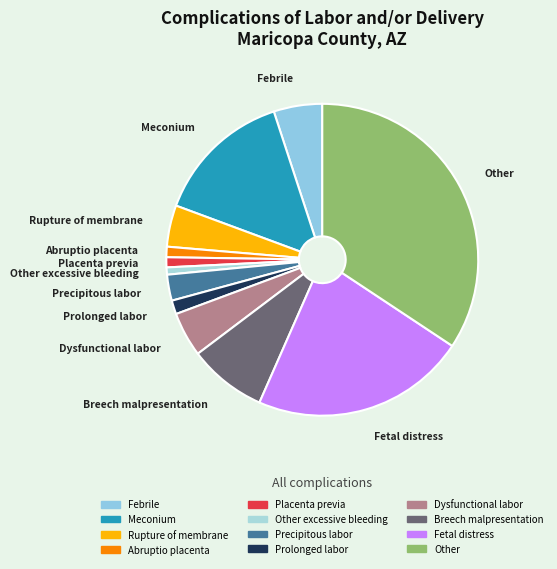

Is the sum of Rupture of membrane and Febrile greater than half?

No